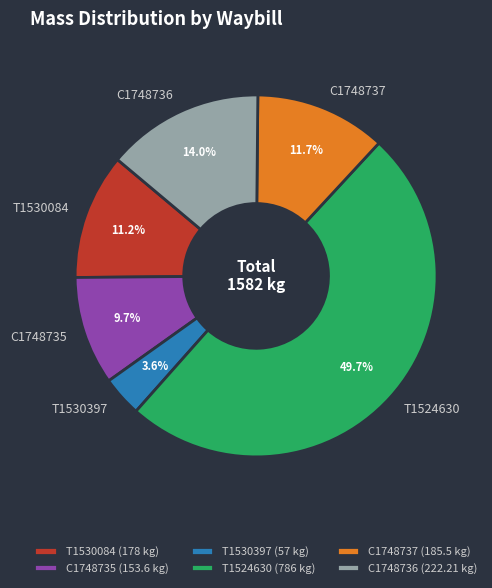

To the nearest percent, what portion does T1530084 represent?

11%